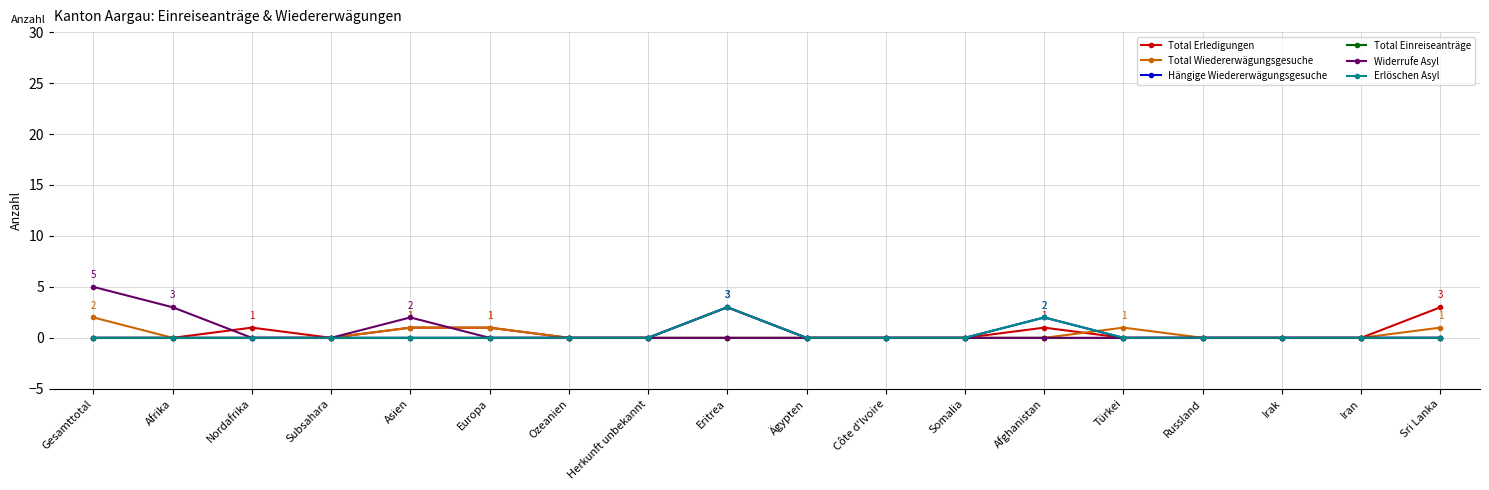

What is the label of the 5th point from the left?

Asien